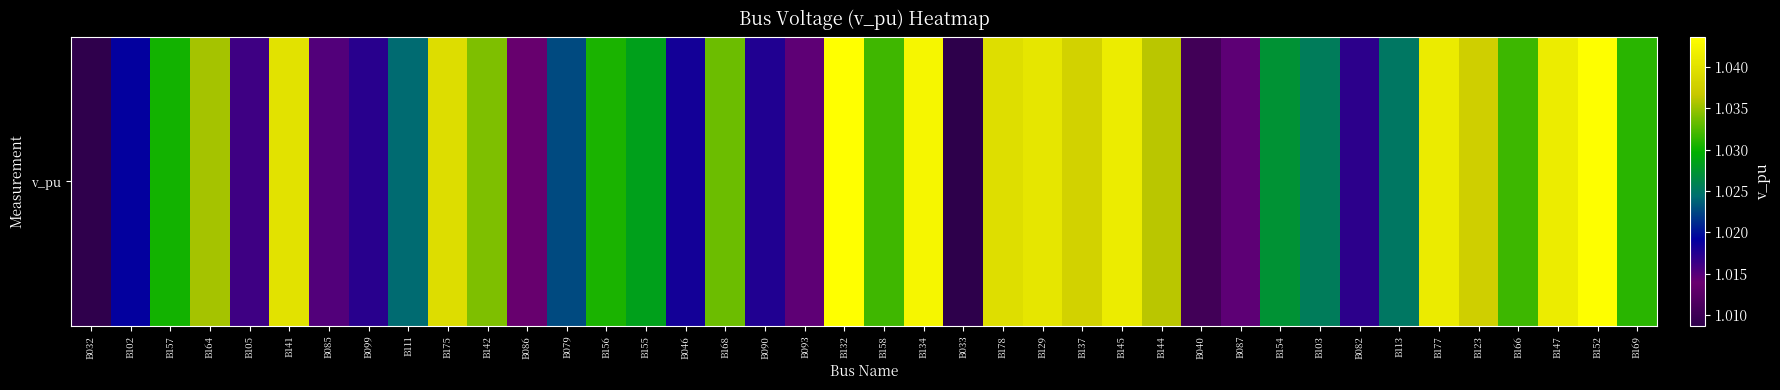

At which category does the chart reach its minimum across all series?

B033